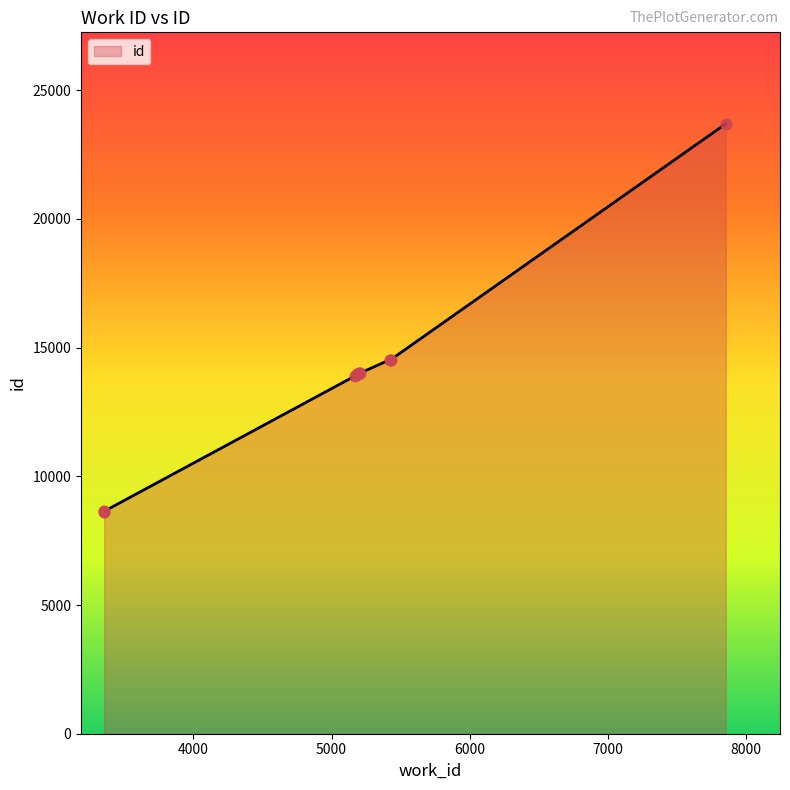

What is the change in value from 5192 to 5207?

+48